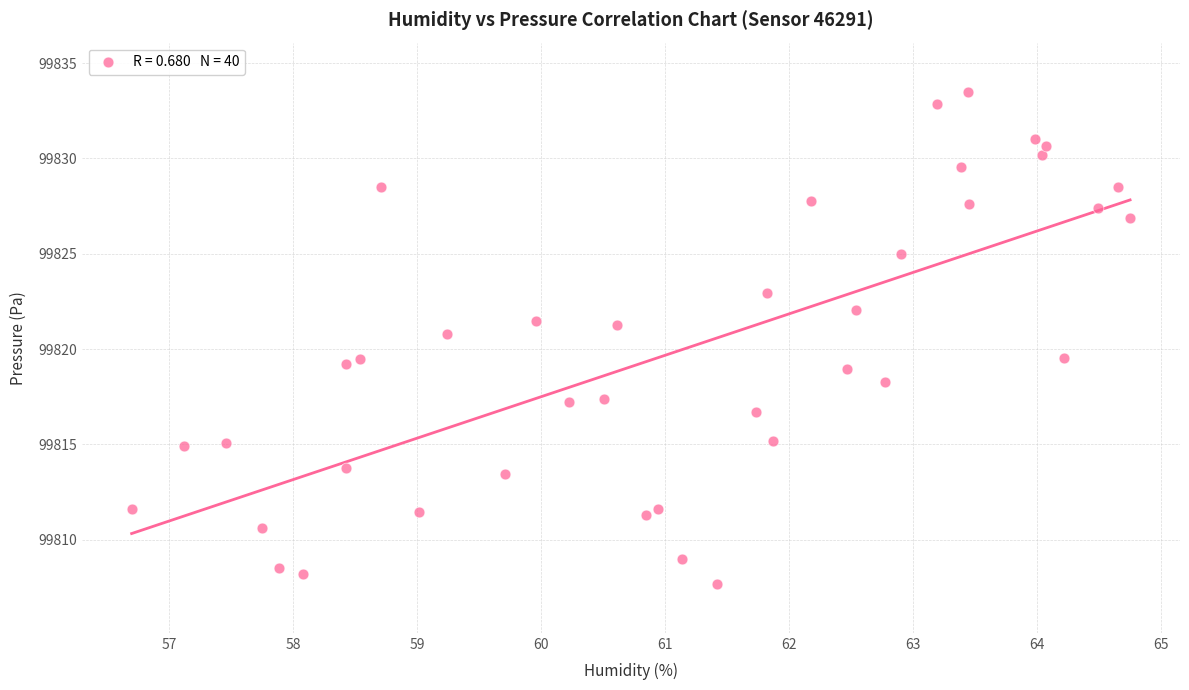

What is the range of X values (max minus min)?

8.0